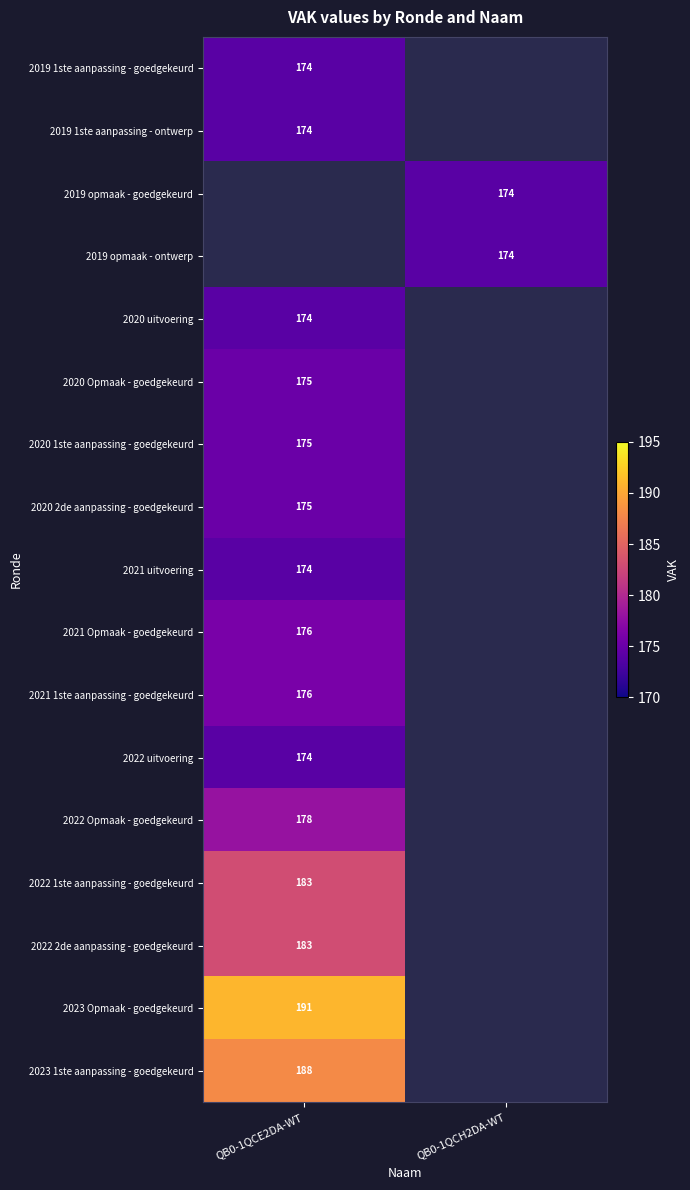

True or false: 2023 1ste aanpassing - goedgekeurd has a value of 313 at QB0-1QCE2DA-WT.

False